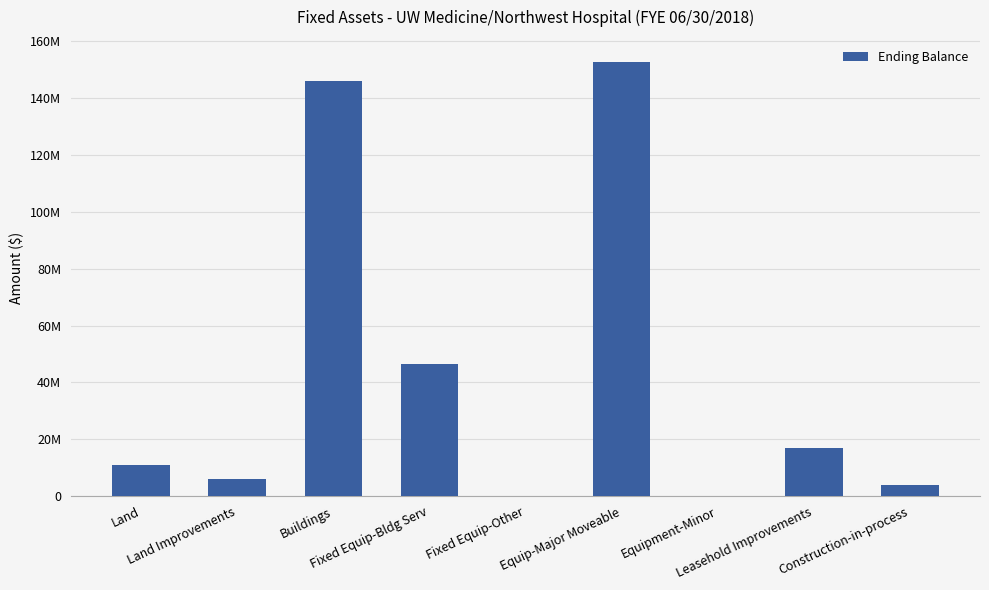

Does the chart contain any negative values?

No